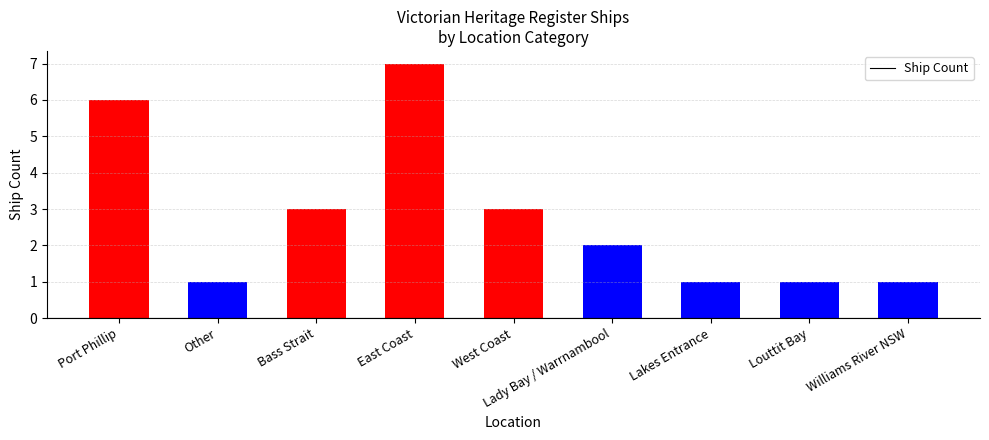

What is the smallest value displayed?

1